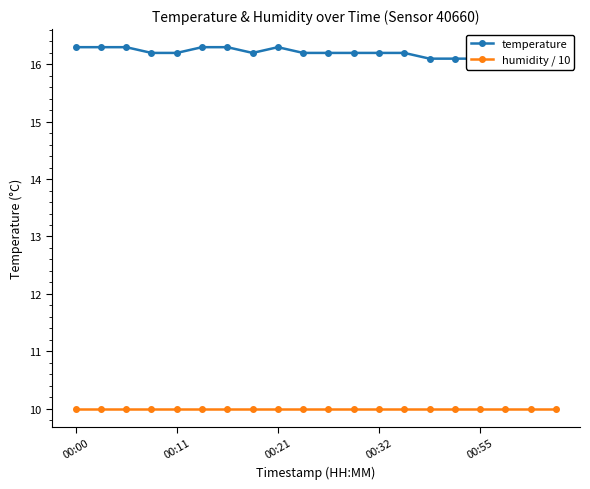

Between 6 and 7, which is larger?

6